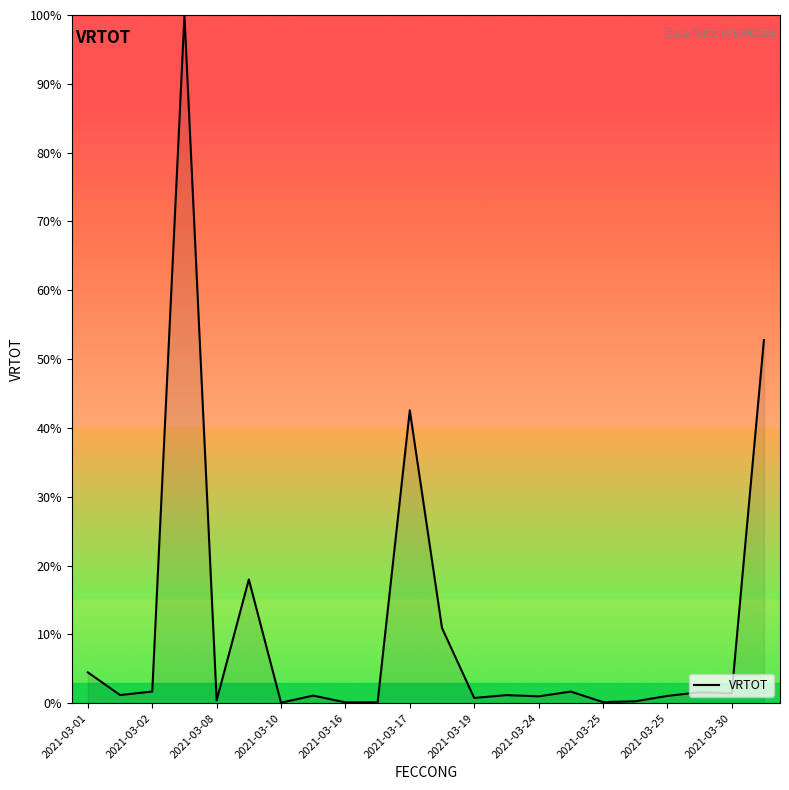

What is the greatest value displayed?

100.0